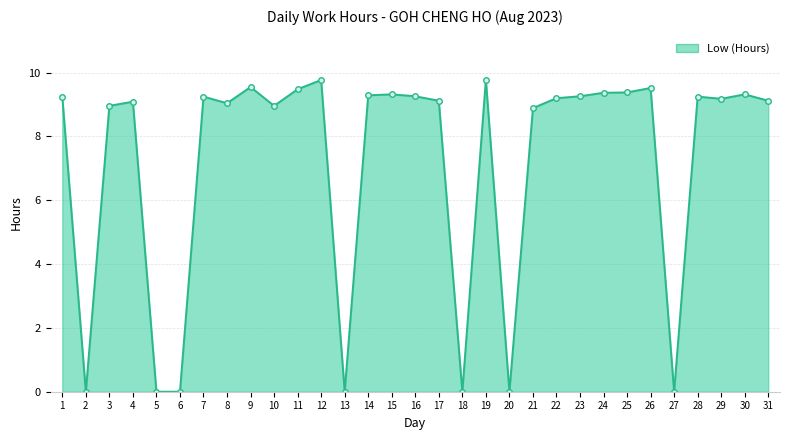

How many data points does each series have?

31